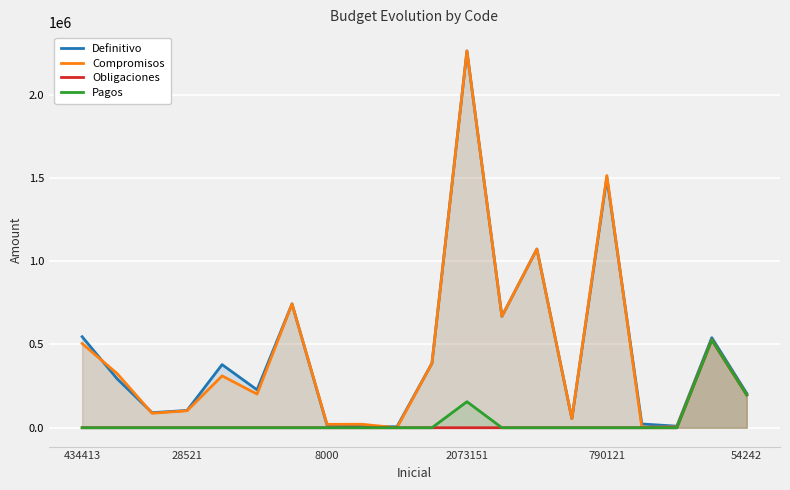

Is it true that Obligaciones equals 0 at 28521?

True